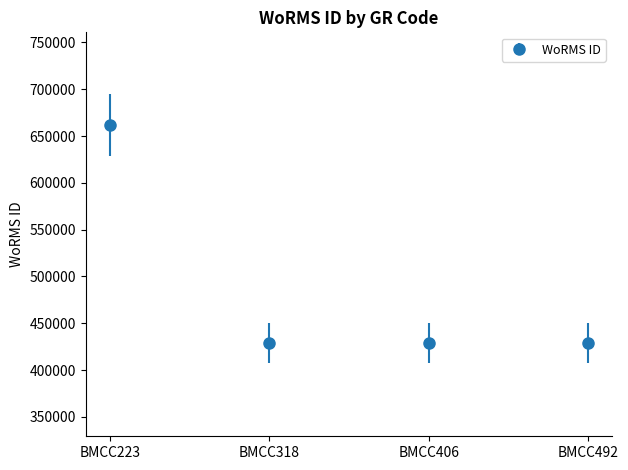

Is it true that the value at BMCC318 is 428522?

True